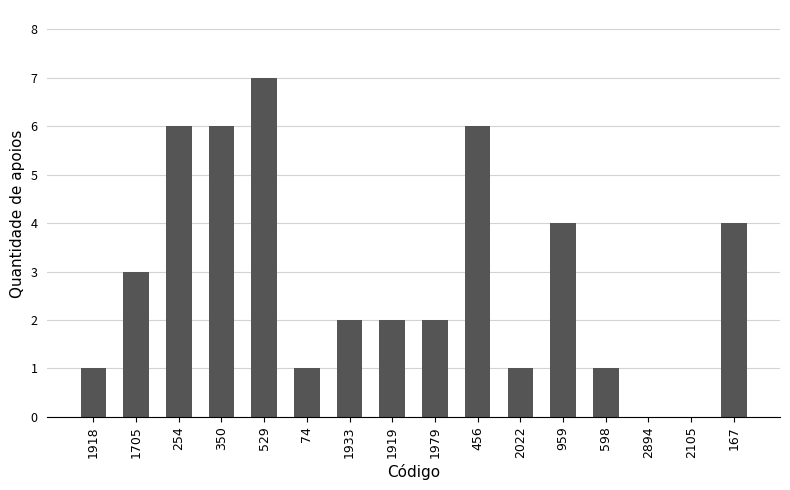

How many series are shown in this chart?

1